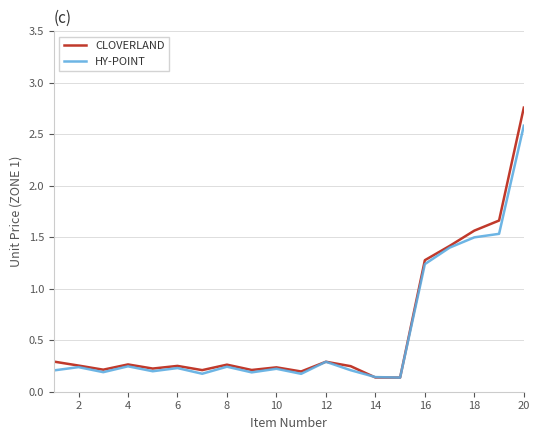

Which series has the widest spread of values?

CLOVERLAND